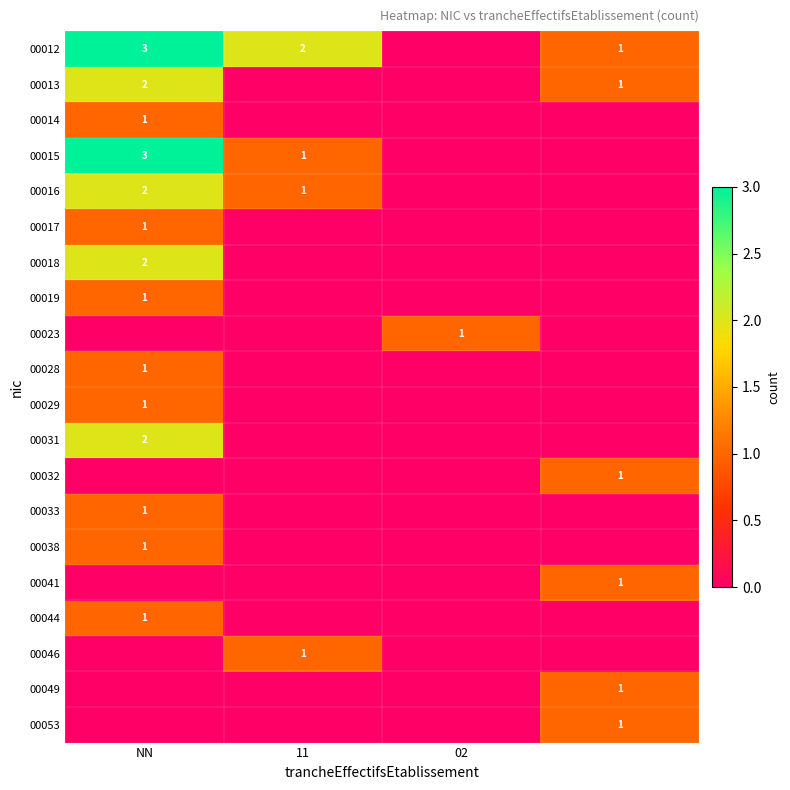

At which category is the sum across all series the highest?

NN